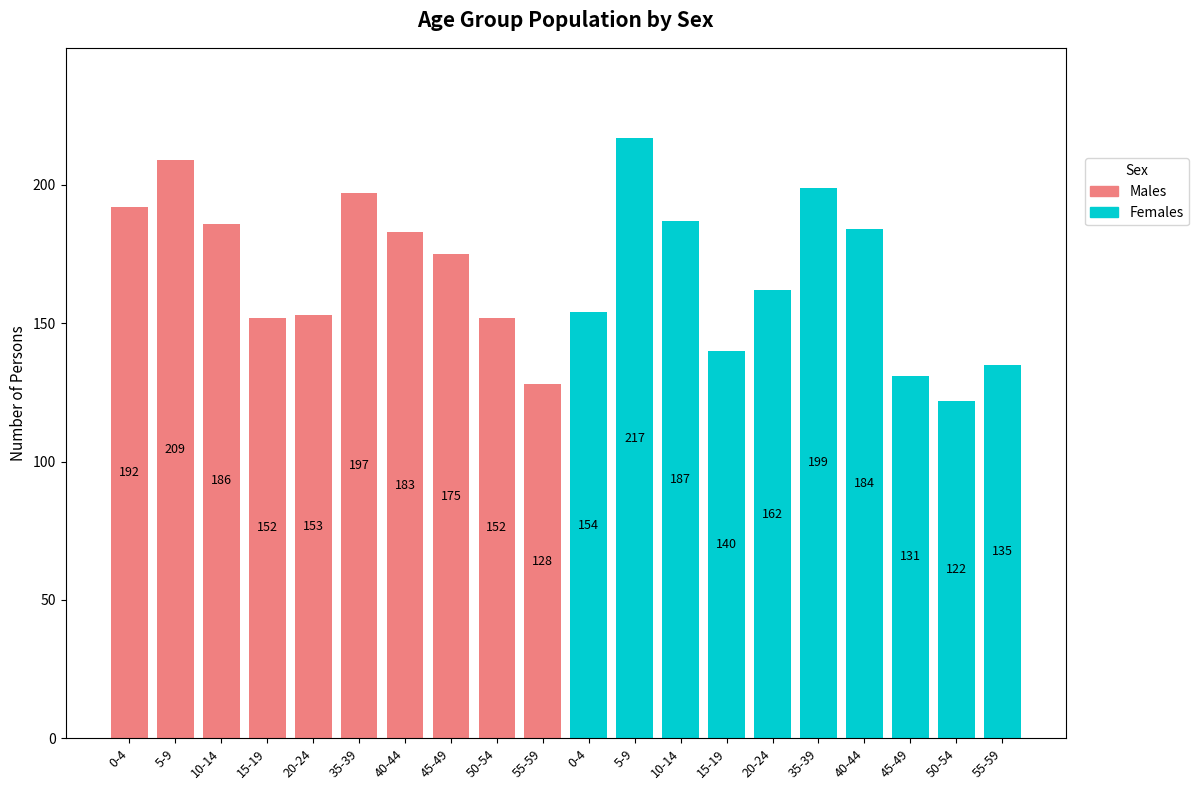

How many bars are there in total?

20